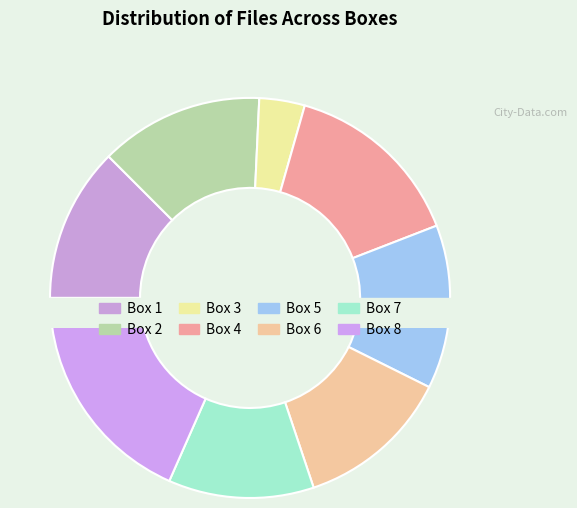

To the nearest percent, what is the average slice percentage?

12%